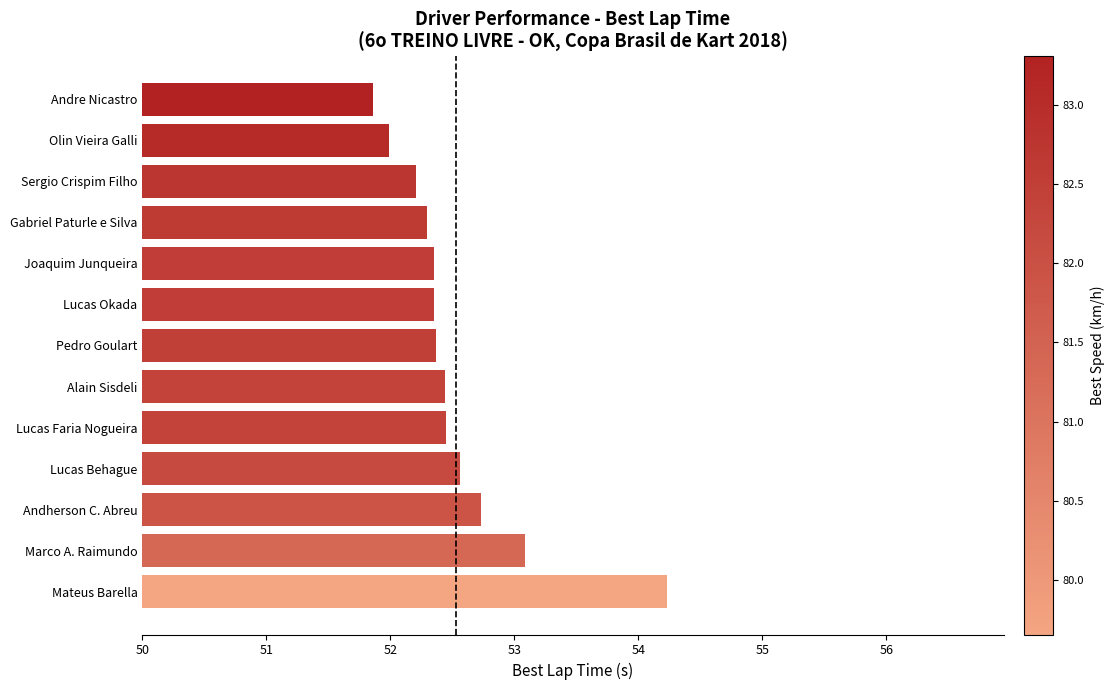

What is the change in value from Lucas Behague to Gabriel Paturle e Silva?

-0.3